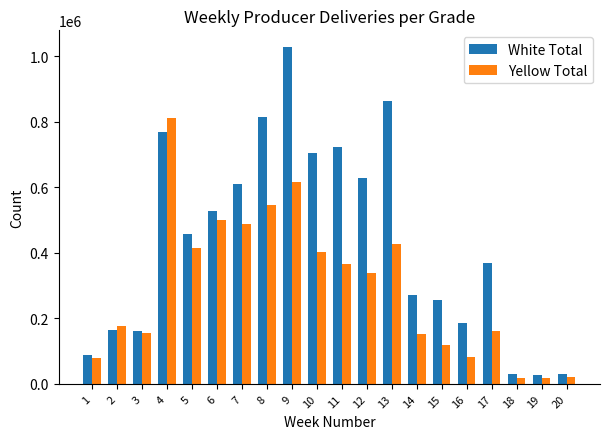

How many data points in White Total are less than 458239?

10